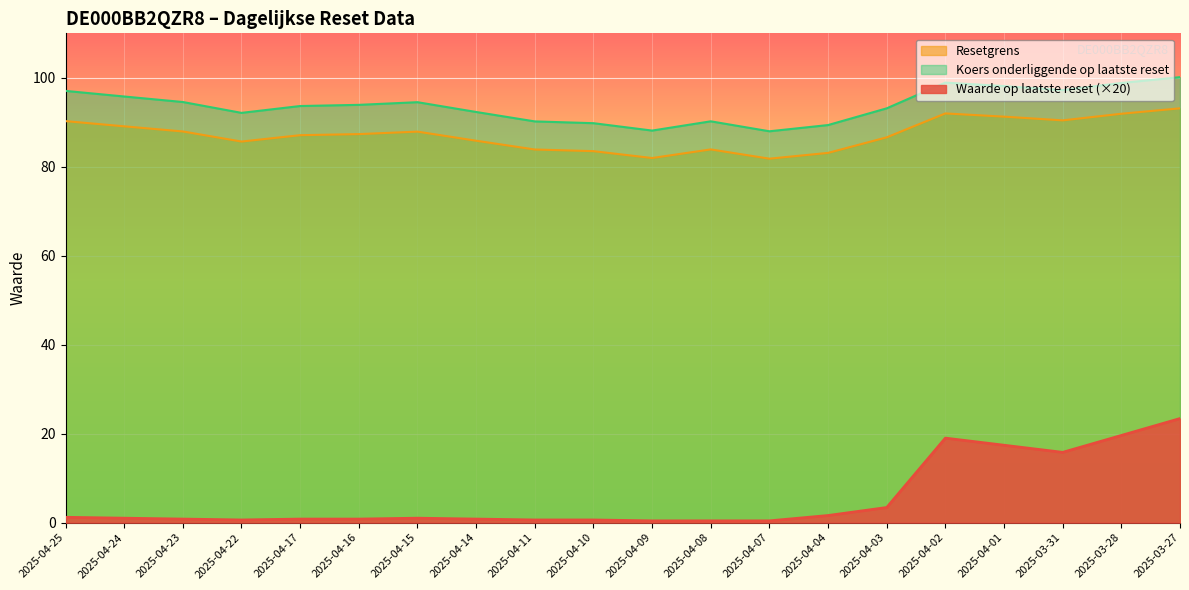

Reading left to right, what are all the values shown in this chart?

Waarde op laatste reset: 2025-04-25=1.2	2025-04-24=1.0	2025-04-23=0.8	2025-04-22=0.6	2025-04-17=0.8	2025-04-16=0.8	2025-04-15=1.0	2025-04-14=0.8	2025-04-11=0.6	2025-04-10=0.6	2025-04-09=0.4	2025-04-08=0.4	2025-04-07=0.4	2025-04-04=1.6	2025-04-03=3.4	2025-04-02=19.0	2025-04-01=17.4	2025-03-31=15.8	2025-03-28=19.6	2025-03-27=23.4
Resetgrens: 2025-04-25=90.3	2025-04-24=89.1	2025-04-23=87.9	2025-04-22=85.7	2025-04-17=87.1	2025-04-16=87.3	2025-04-15=87.9	2025-04-14=85.9	2025-04-11=83.9	2025-04-10=83.5	2025-04-09=82.0	2025-04-08=83.9	2025-04-07=81.8	2025-04-04=83.1	2025-04-03=86.6	2025-04-02=92.0	2025-04-01=91.3	2025-03-31=90.4	2025-03-28=91.9	2025-03-27=93.1
Koers onderliggende op laatste reset: 2025-04-25=97.1	2025-04-24=95.8	2025-04-23=94.6	2025-04-22=92.1	2025-04-17=93.7	2025-04-16=93.9	2025-04-15=94.5	2025-04-14=92.3	2025-04-11=90.2	2025-04-10=89.8	2025-04-09=88.1	2025-04-08=90.2	2025-04-07=88.0	2025-04-04=89.4	2025-04-03=93.1	2025-04-02=98.9	2025-04-01=98.1	2025-03-31=97.2	2025-03-28=98.8	2025-03-27=100.2